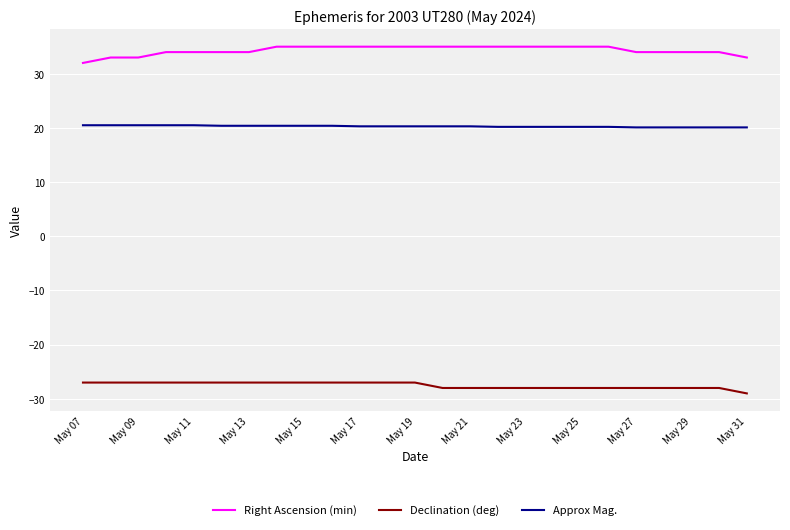

Which series has the largest total across all categories?

Right Ascension (min)